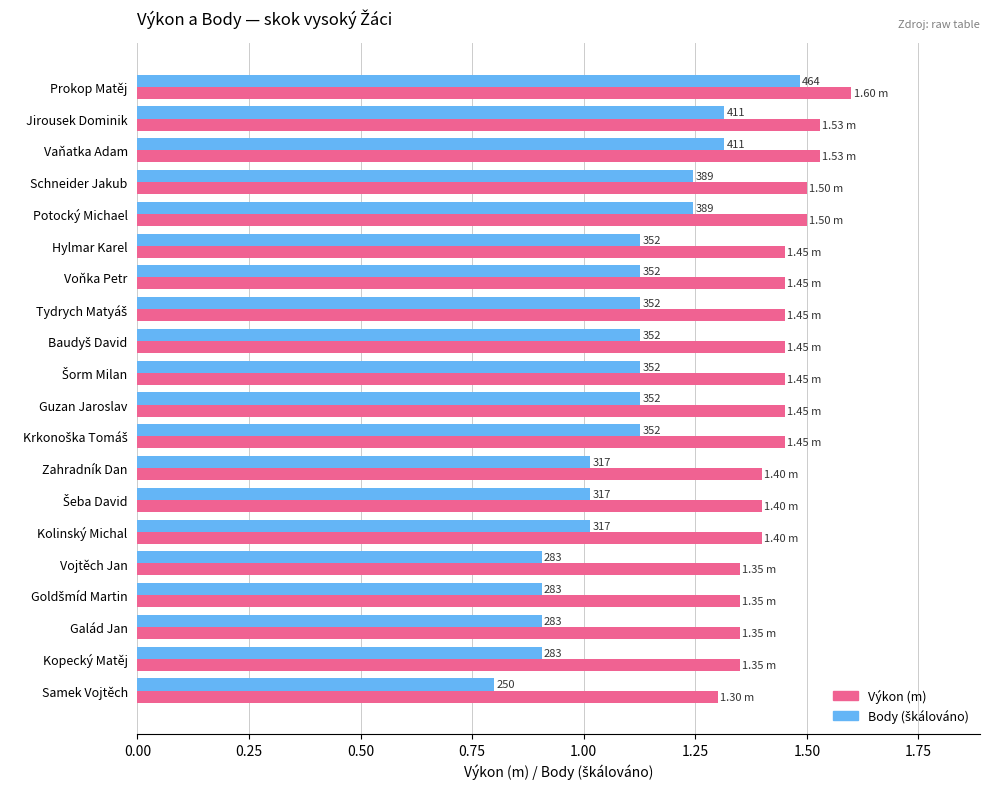

What is the value of the Výkon (m) bar at the 19th from the left?

1.4